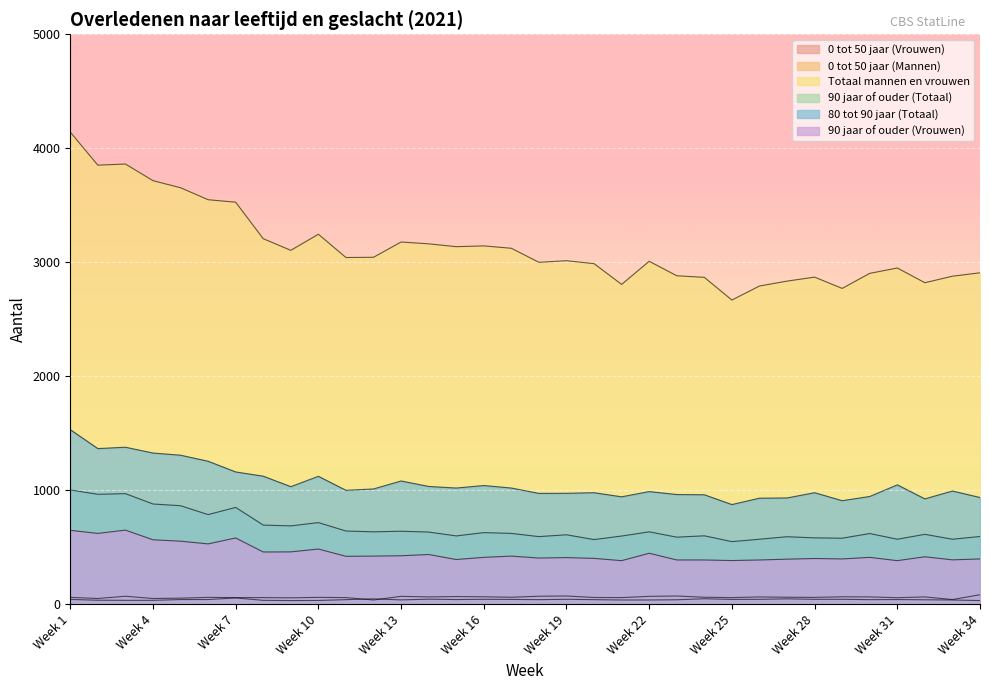

Is it true that Totaal mannen en vrouwen equals 3207 at Week 8?

True